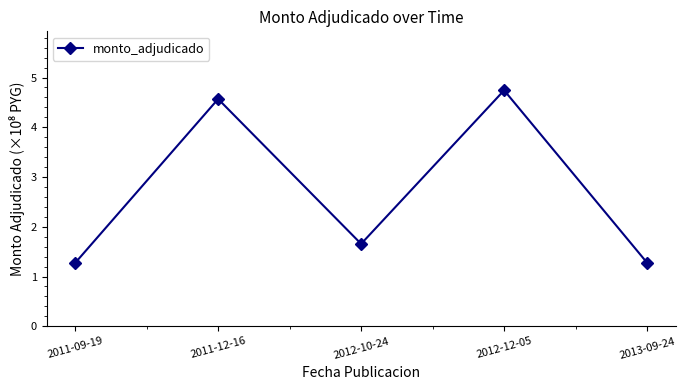

What is the difference between the maximum and second lowest values?

3.5